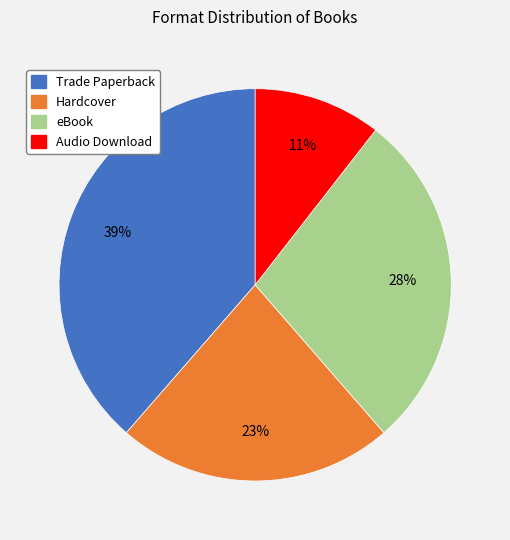

The eBook slice represents 35% of the pie. True or false?

False